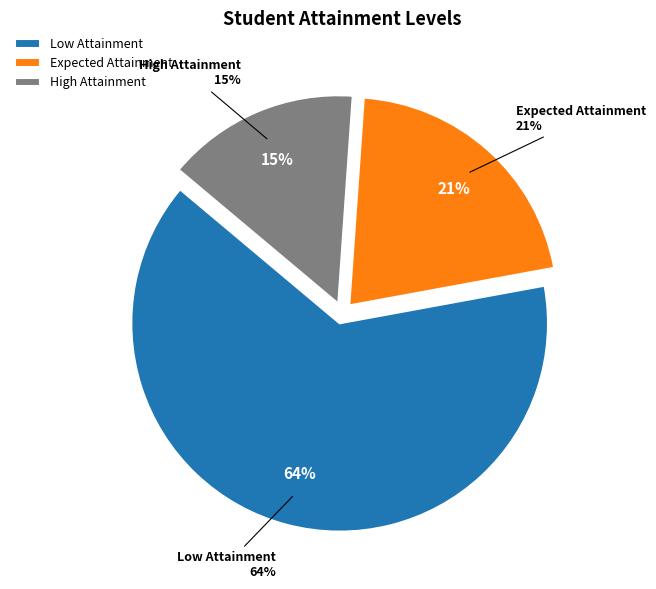

The High Attainment slice represents 15% of the pie. True or false?

True